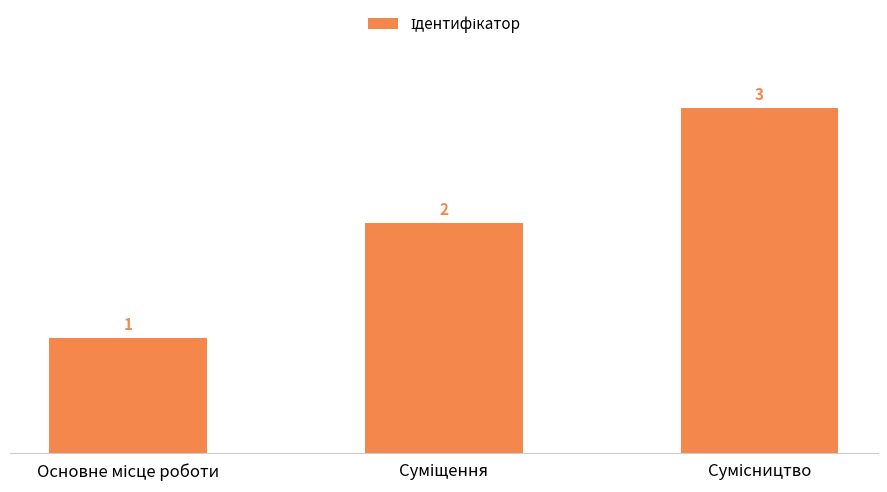

Are the bars horizontal?

No